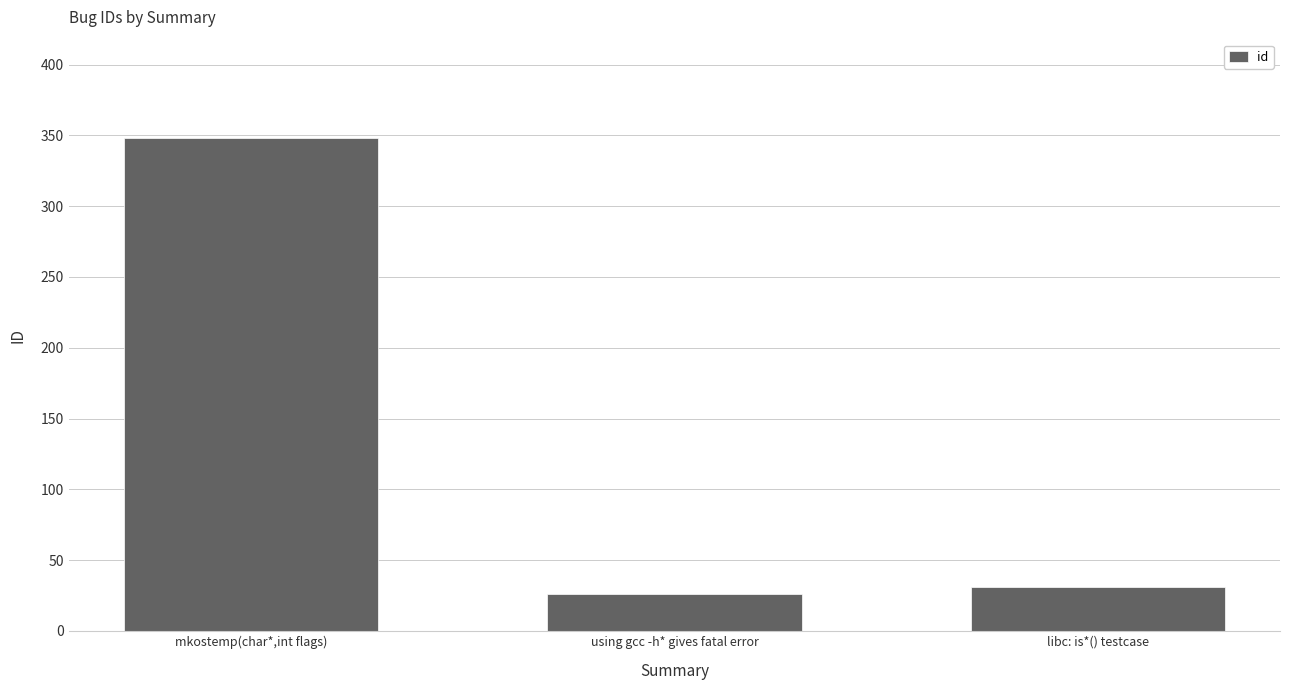

What is the difference between the maximum and minimum values?

322